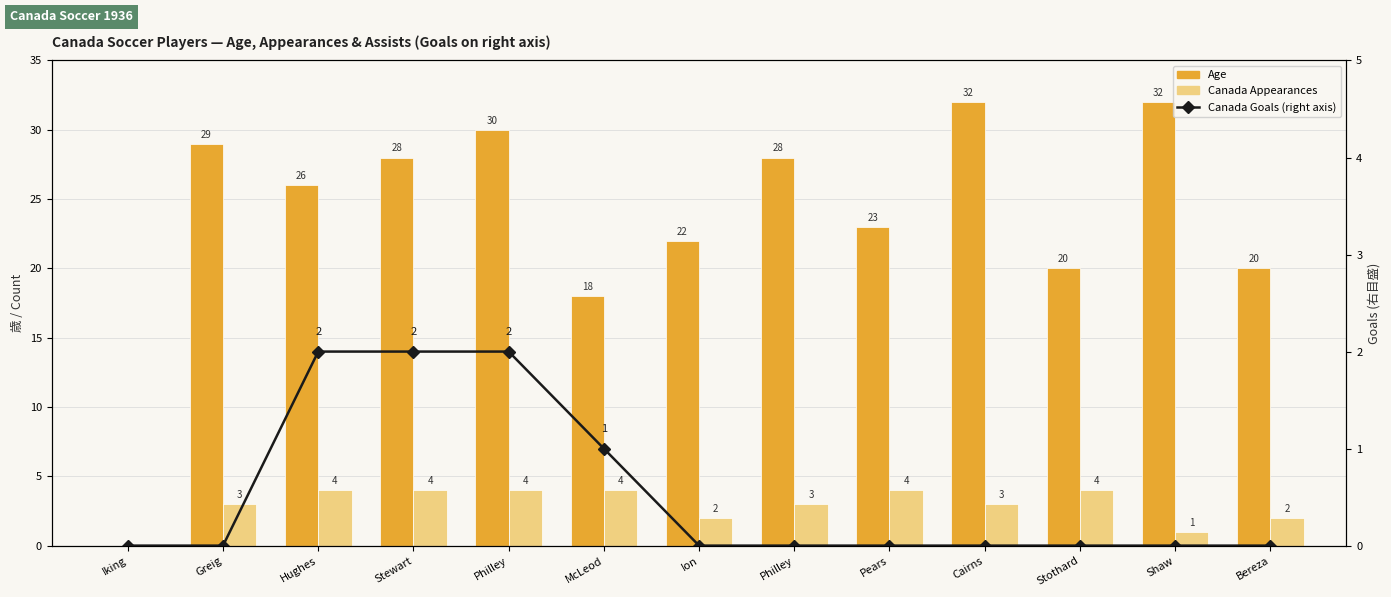

What is the difference between the maximum and minimum values in the Canada Appearances series?

4